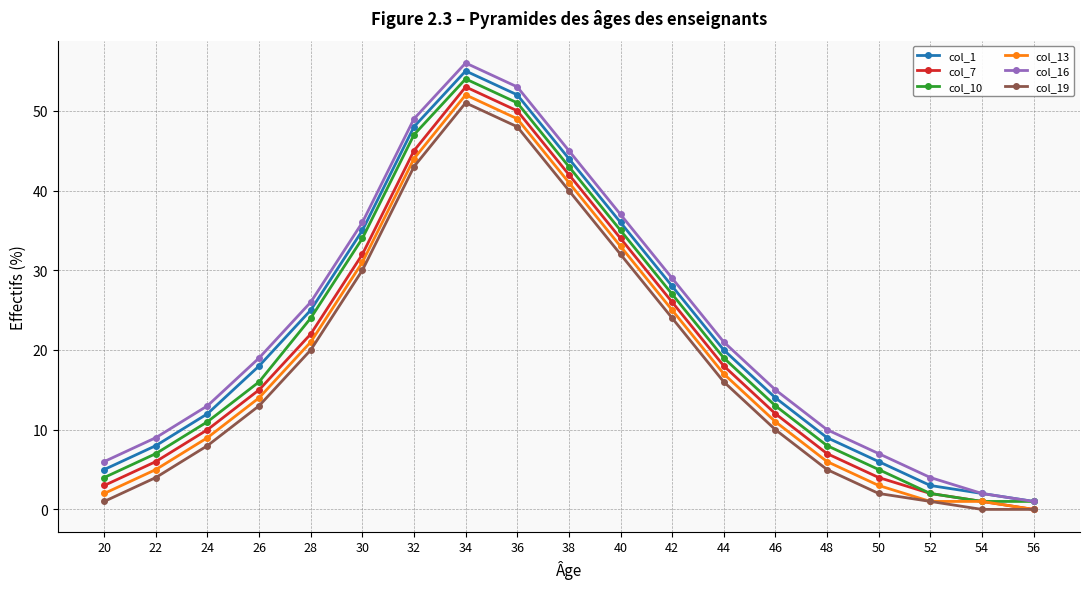

What is the value of the col_10 point at the 9th from the left?

51